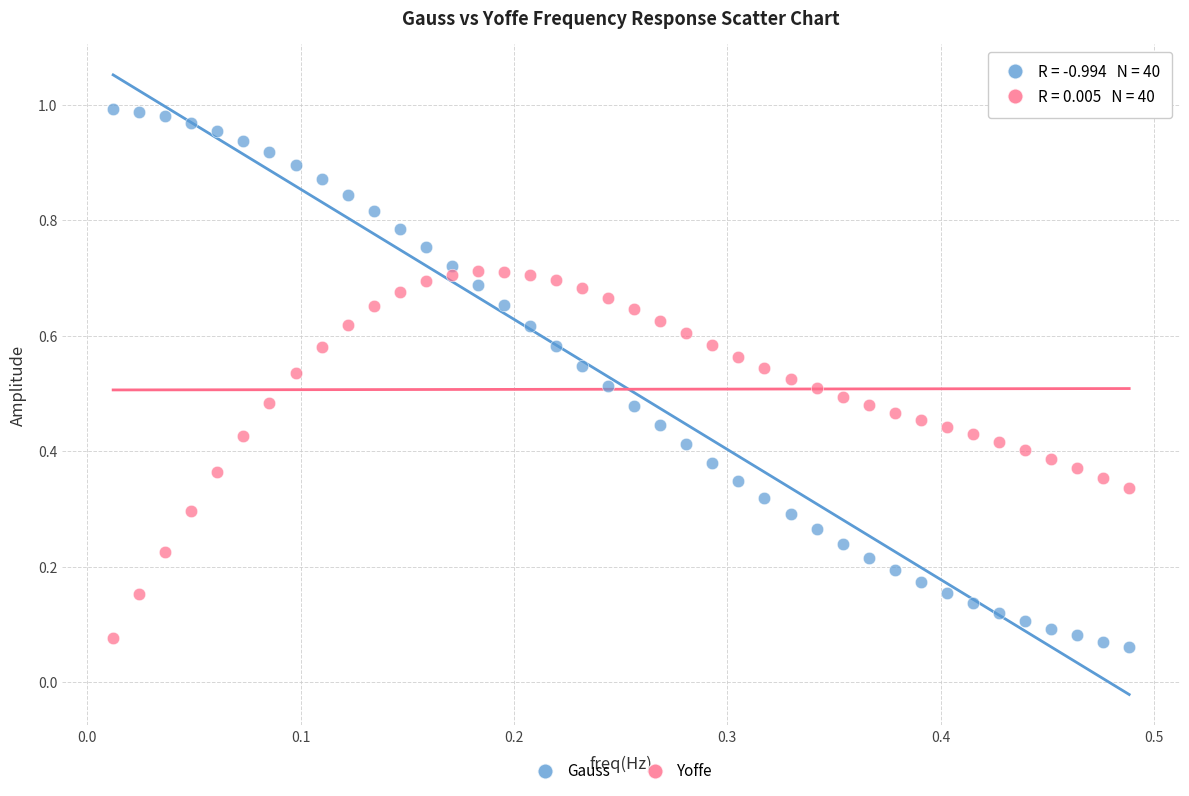

What are all the series names shown in the legend?

Gauss, Yoffe